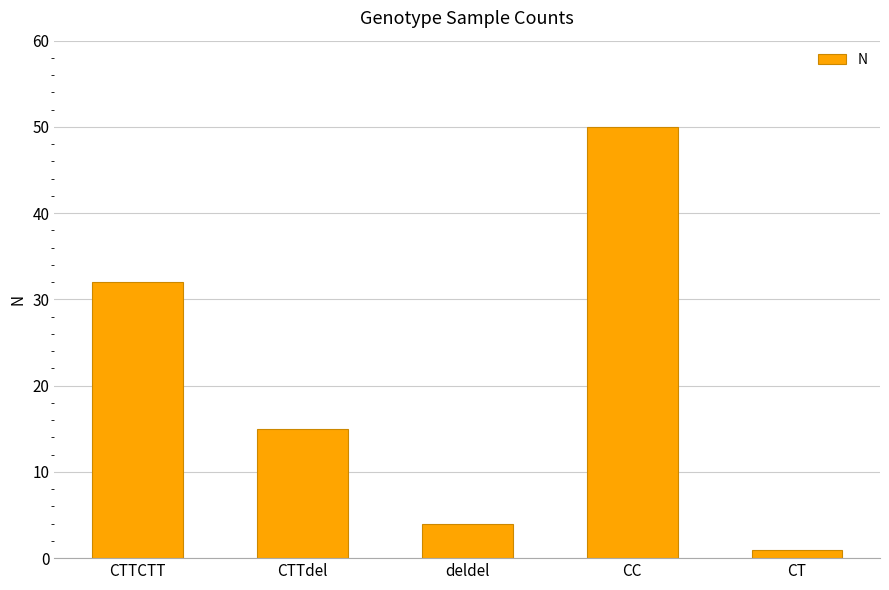

The chart shows a value of 4 at deldel. True or false?

True